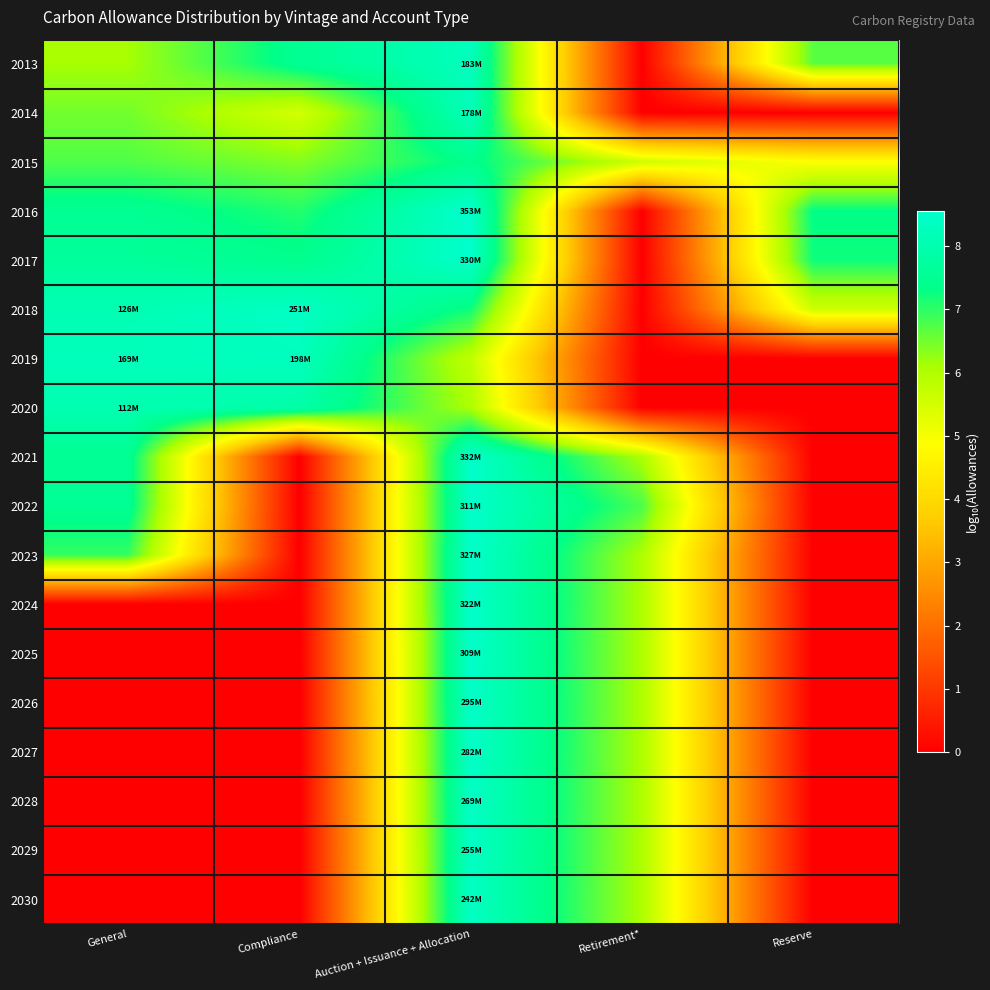

What is the maximum value shown in the chart?

8.5